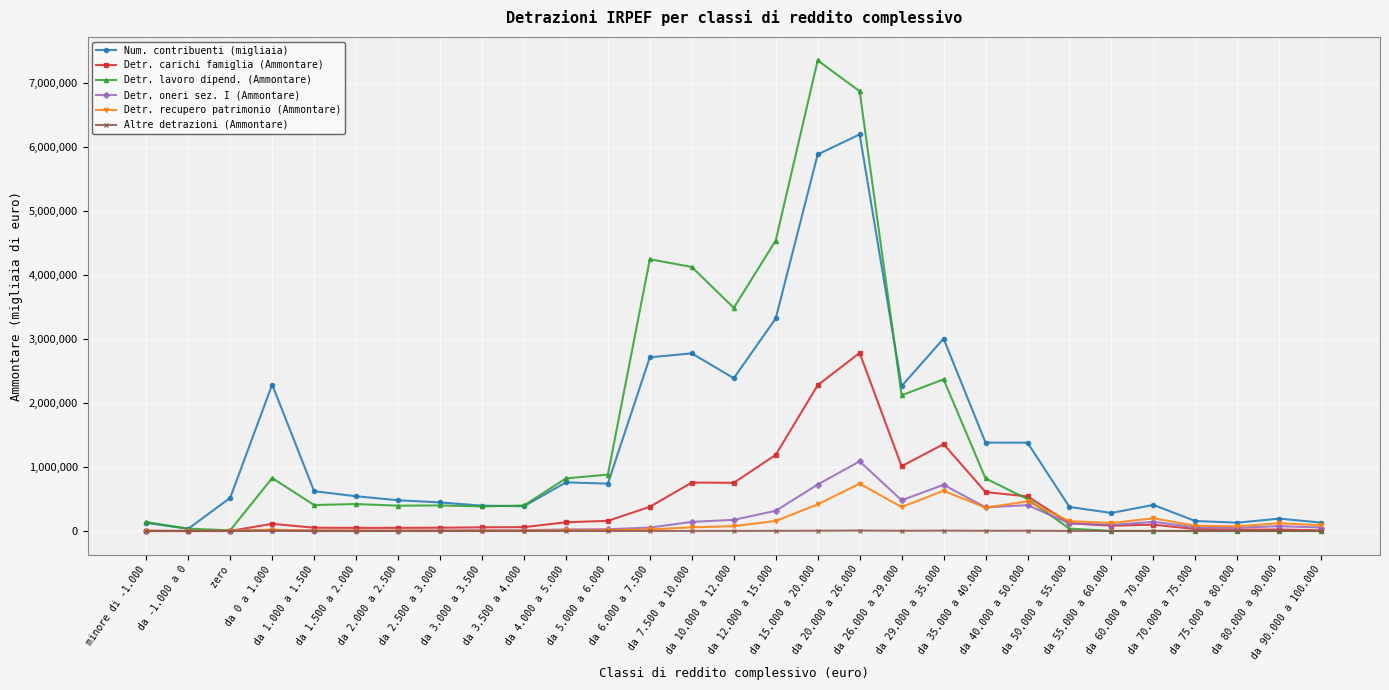

Is the value of Detr. carichi famiglia (Ammontare) at da 7.500 a 10.000 greater than the value of Detr. recupero patrimonio (Ammontare) at da 35.000 a 40.000?

Yes